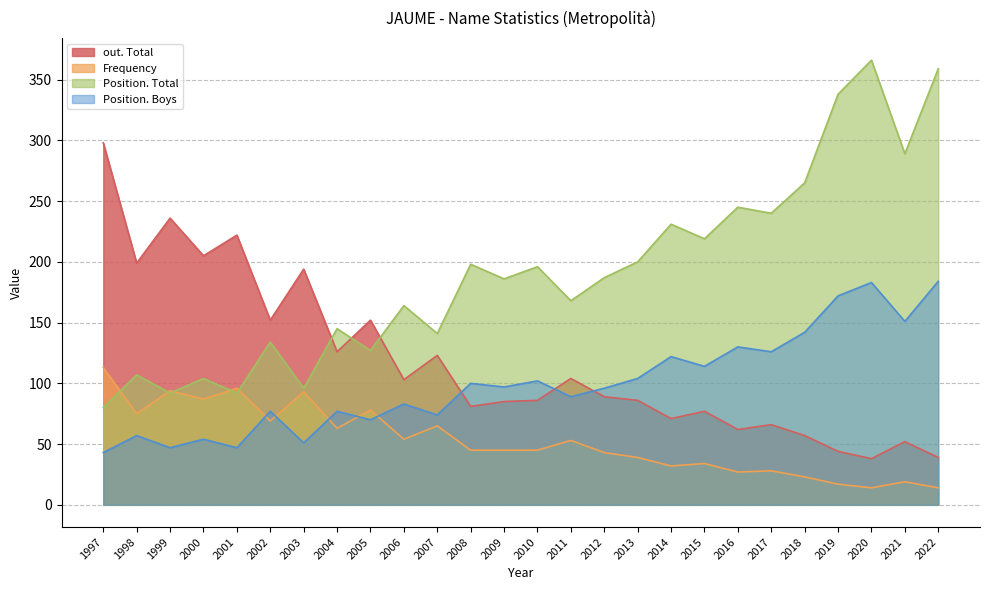

True or false: Position. Total has a value of 49 at 1998.

False